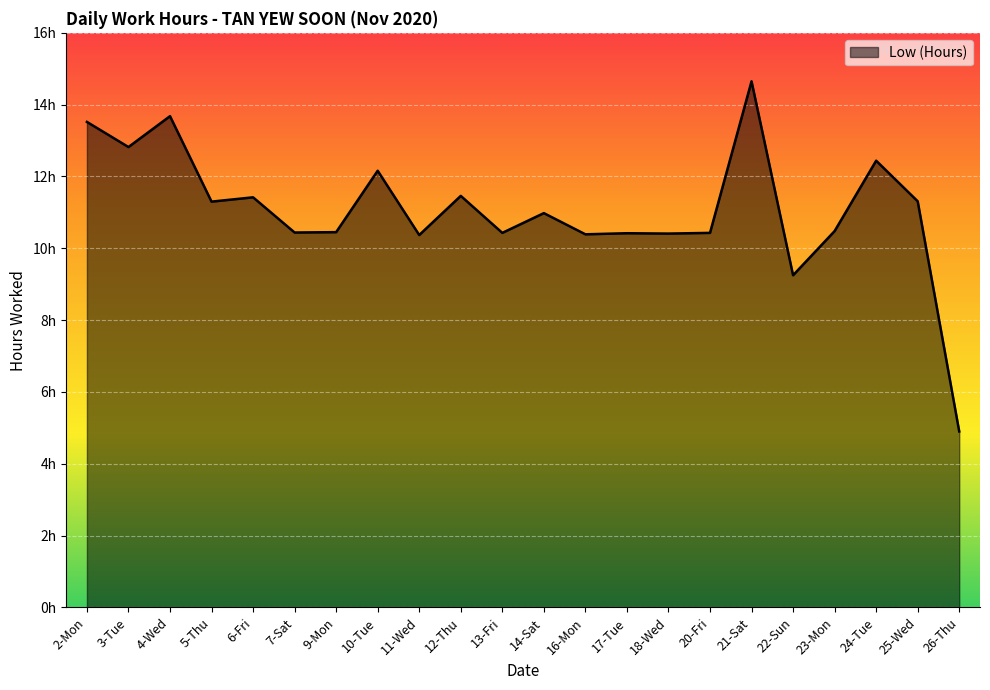

What is the maximum value shown in the chart?

14.7